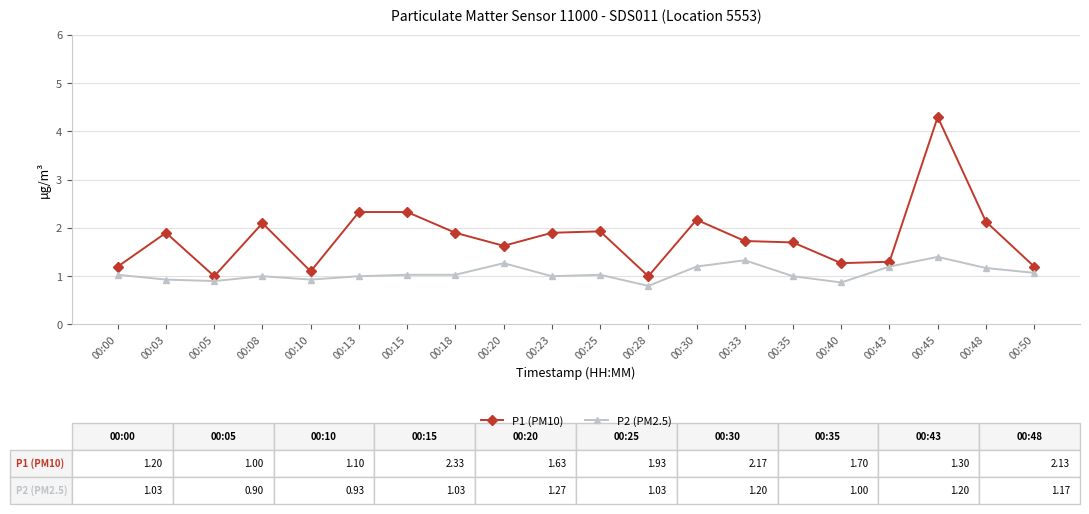

True or false: P1 (PM10) has more than 1 points higher than both neighbors.

True